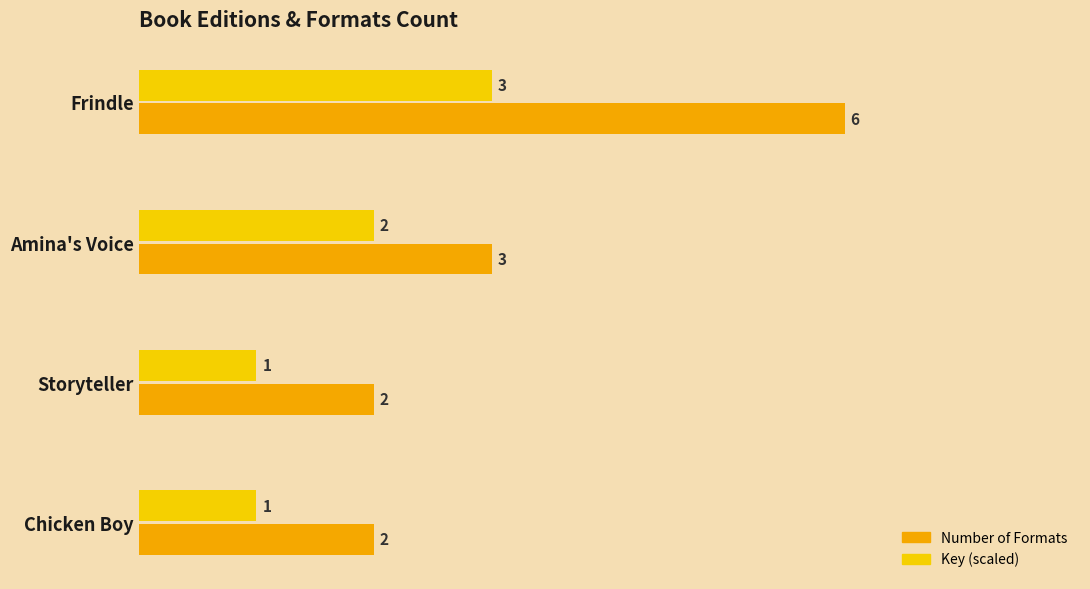

What is the average value of the Number of Formats series?

3